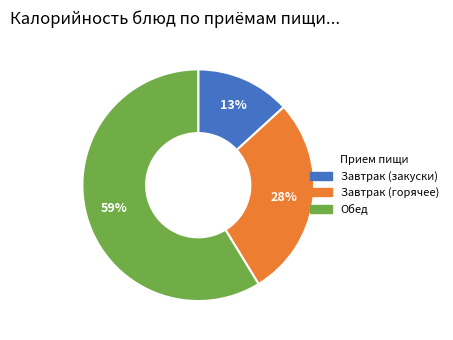

To the nearest percent, what is the average slice percentage?

33%